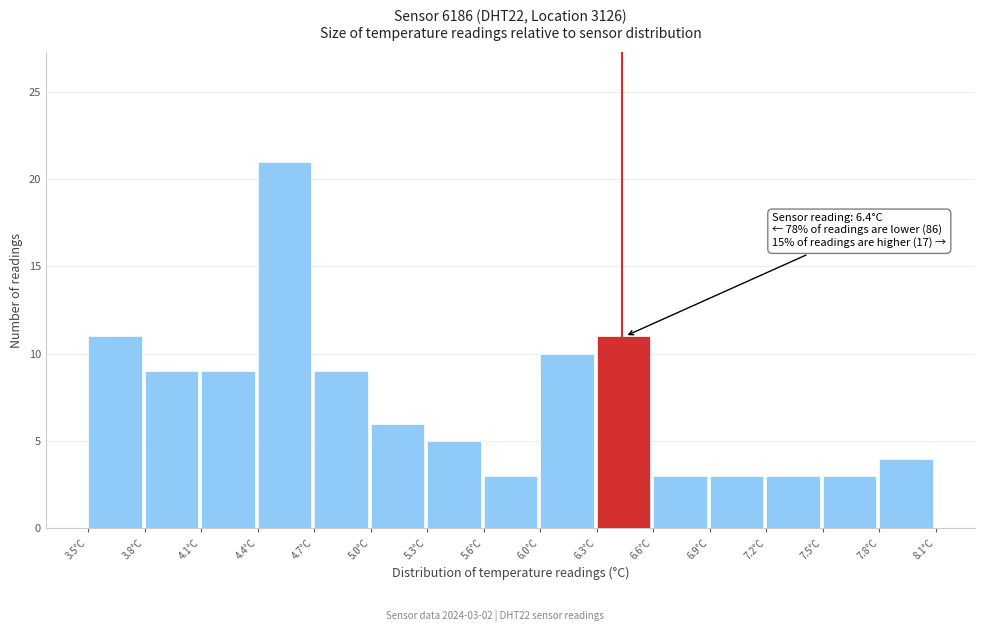

Over which range of the x-axis is the bar tallest?

4.40 to 4.75